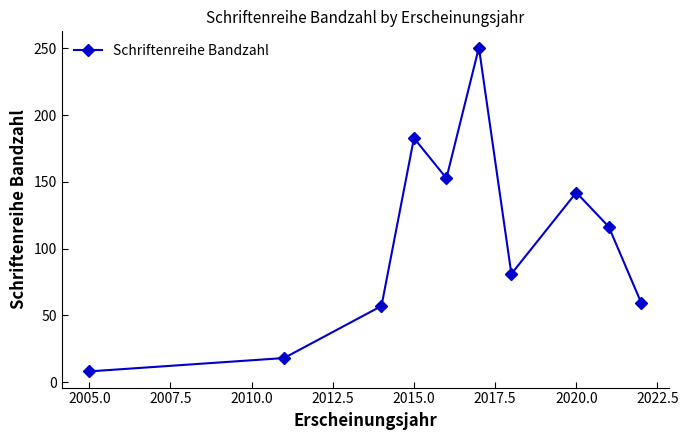

What is the difference between the maximum and minimum values?

242.6